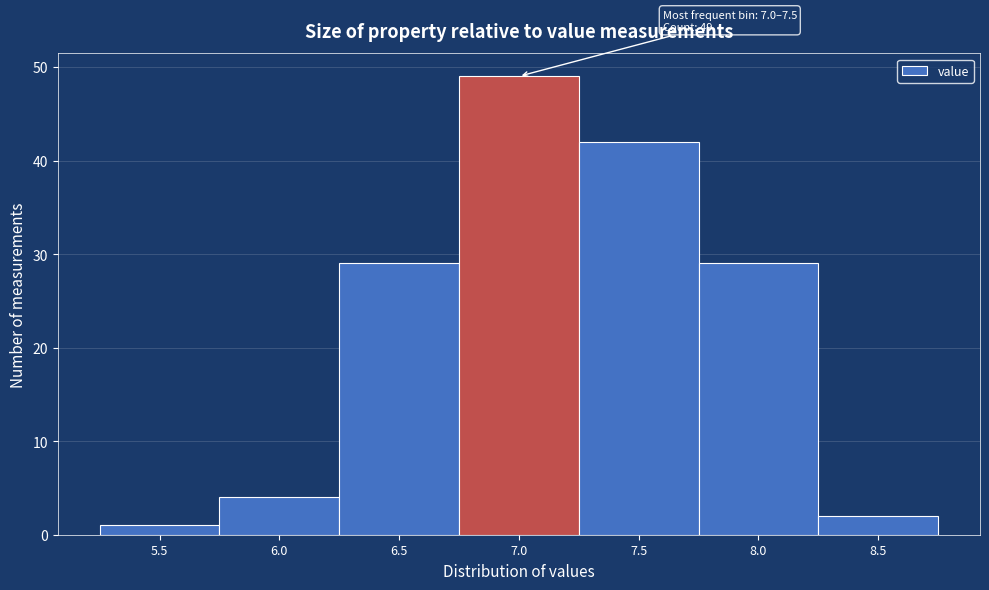

Reading right to left, extract all data points from this chart.

8.5=2	8.0=29	7.5=42	7.0=49	6.5=29	6.0=4	5.5=1